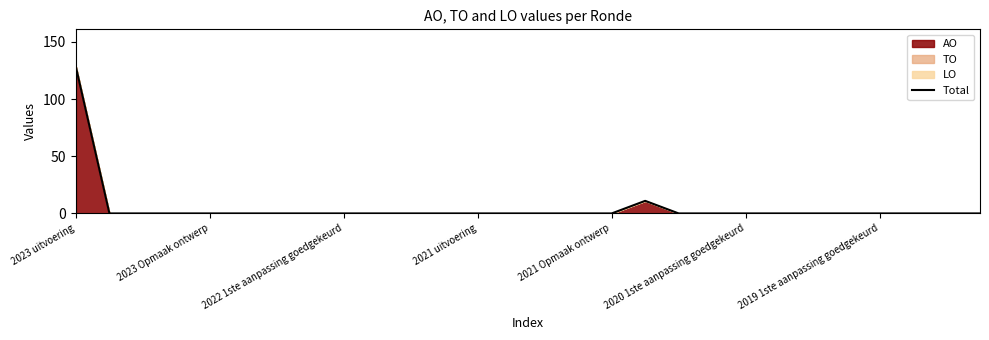

Does the chart have visible grid lines?

No